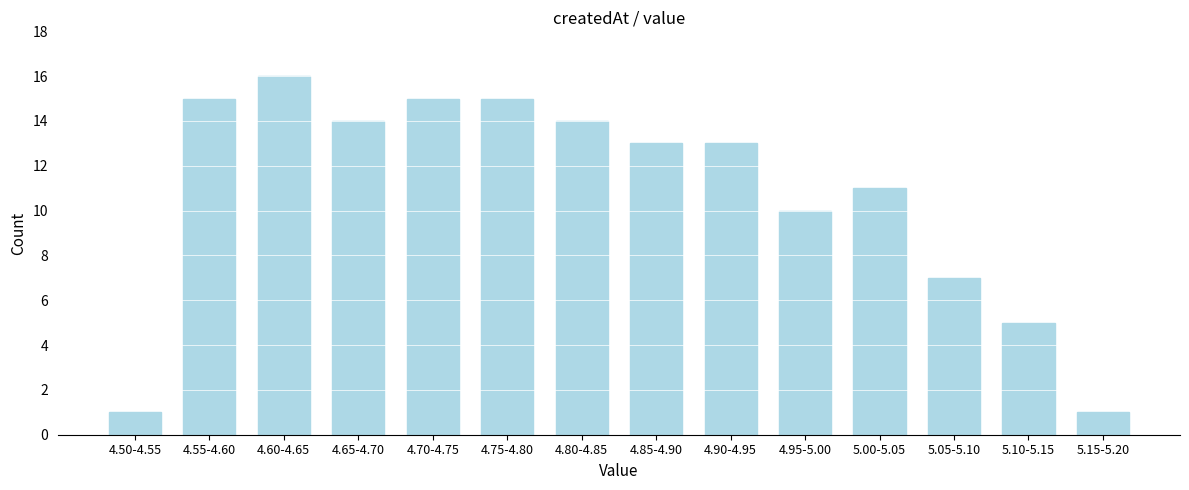

Reading left to right, list all the values displayed in this chart.

1	15	16	14	15	15	14	13	13	10	11	7	5	1